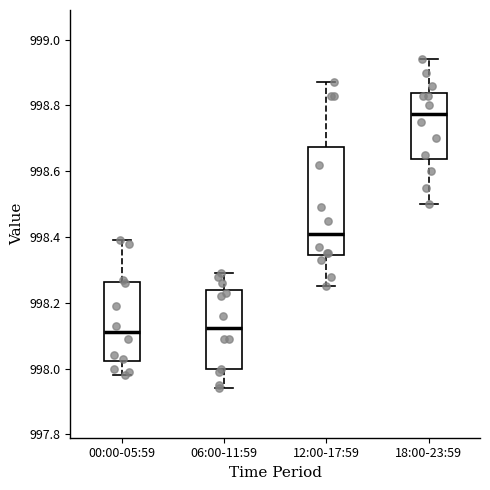

Where does the median line of the box for 00:00-05:59 sit on the y-axis? The values are not printed on the chart, so give them approximately, as read against the axis.

998.12